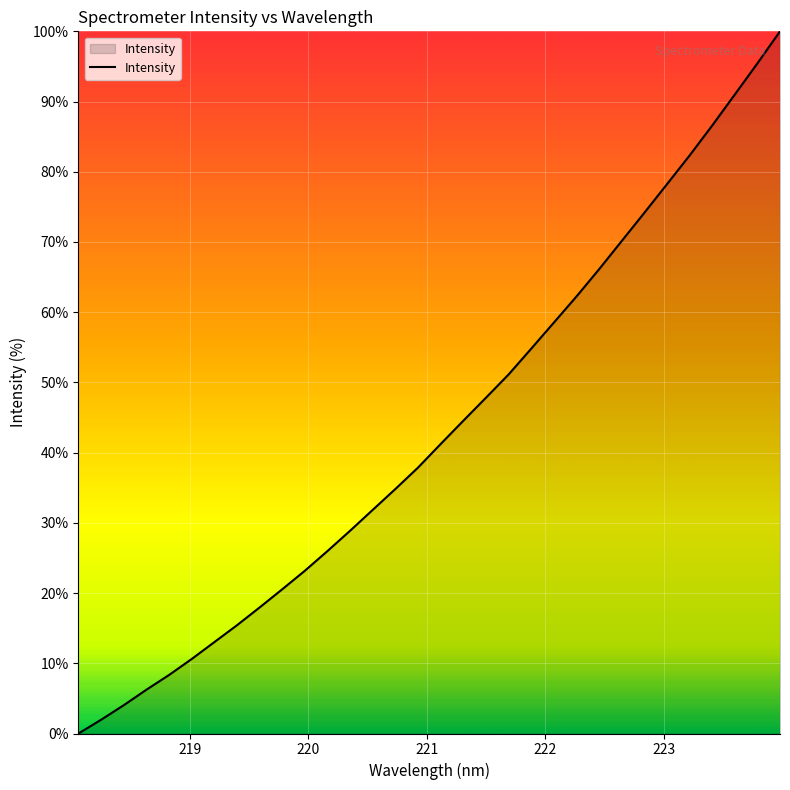

What is the greatest value displayed?

100.0